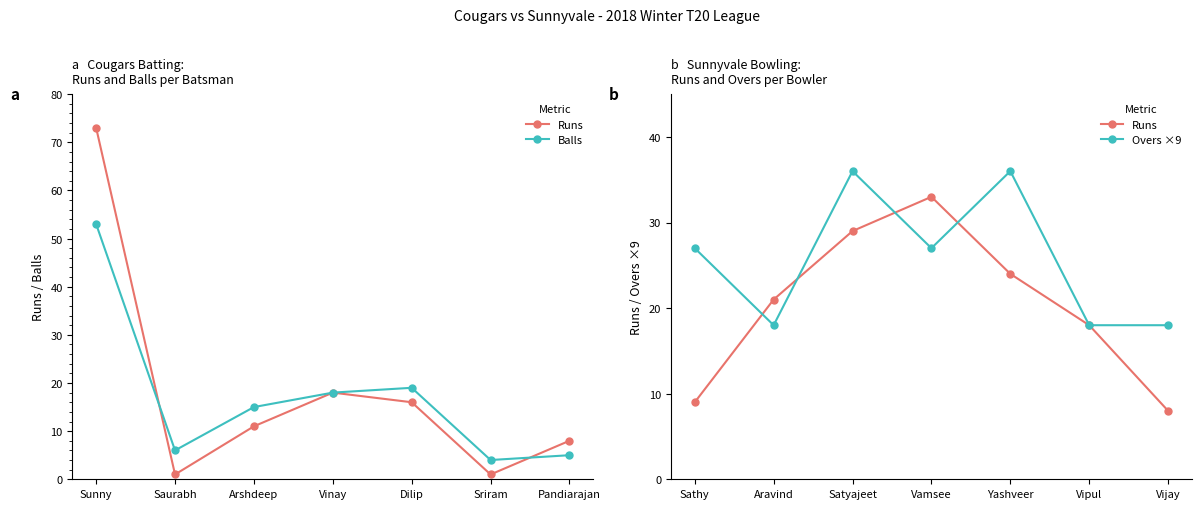

List the series in order of their overall mean, highest first.

Overs ×9, Runs, Balls